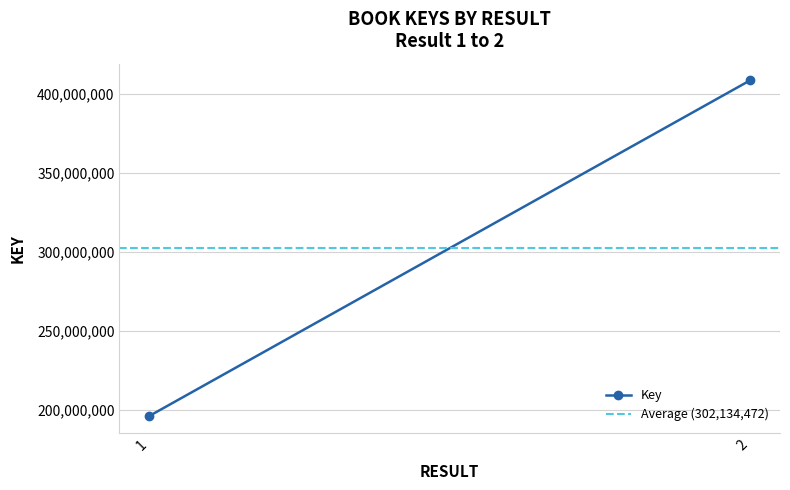

Rank the series by their maximum value, from lowest to highest.

Average (302,134,472), Key